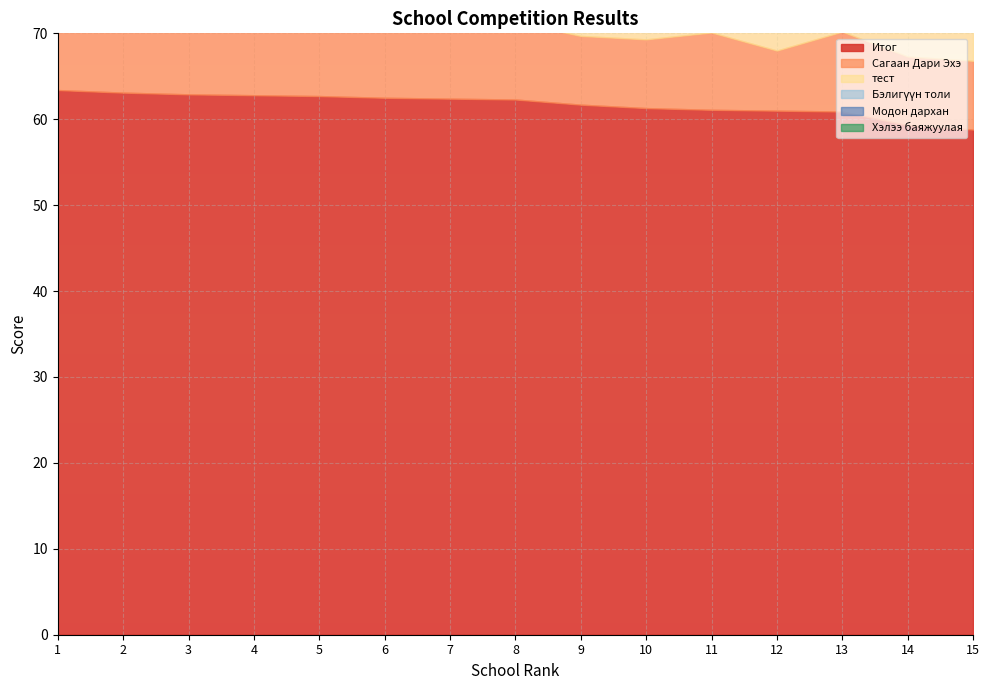

What is the difference between the maximum and minimum values in the Модон дархан series?

4.0